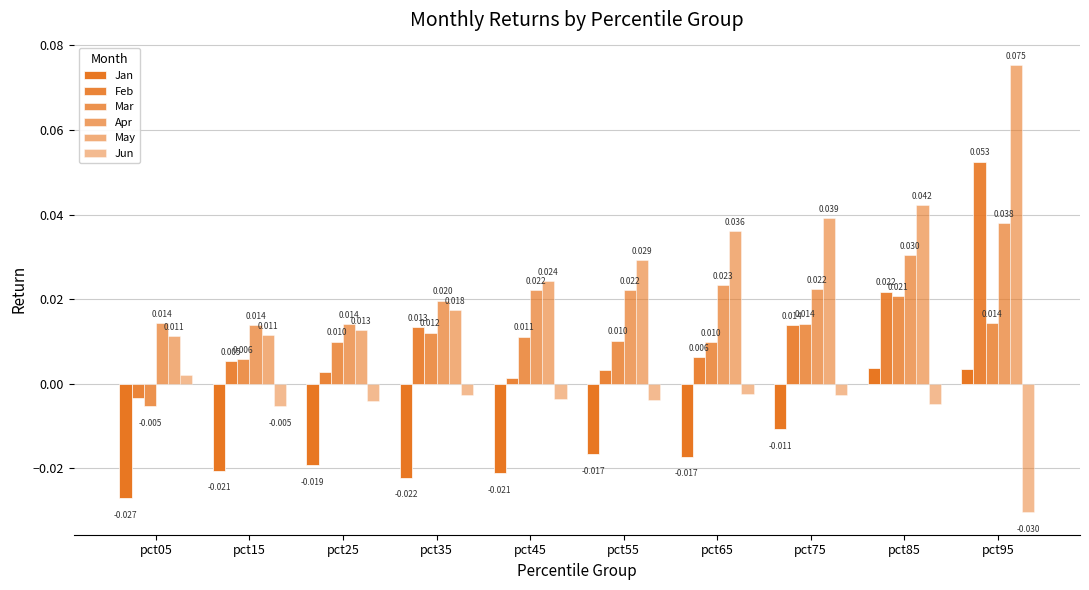

How many bars are there in total?

60